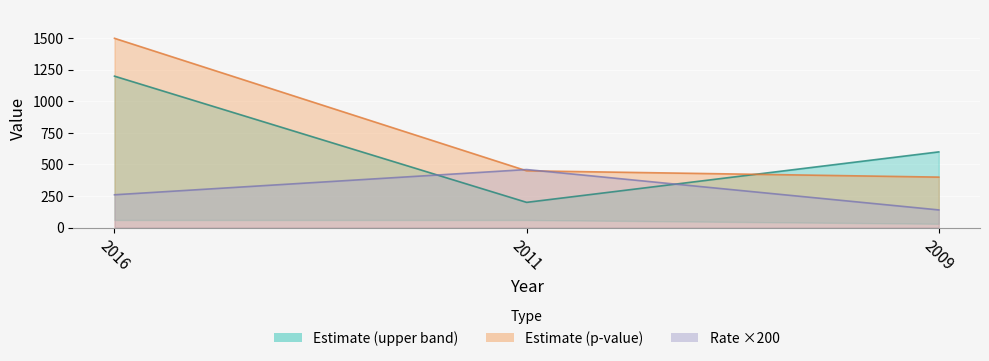

Is it true that Rate ×200 equals 400.9 at 2016?

False